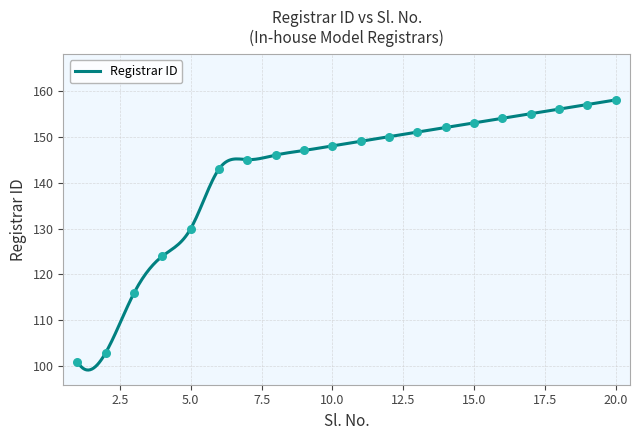

Approximately how many times larger is the value at 9 compared to 15?

1.0